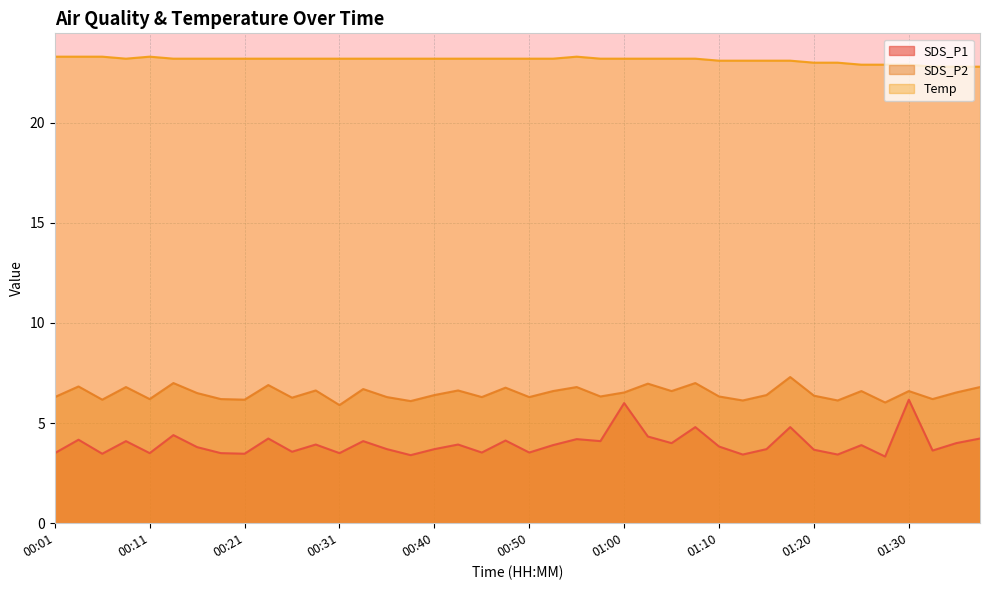

Reading right to left, transcribe all the data shown in this chart.

SDS_P1: 01:37=4.2	01:35=4.0	01:32=3.6	01:30=6.2	01:27=3.3	01:25=3.9	01:22=3.4	01:20=3.7	01:17=4.8	01:15=3.7	01:12=3.4	01:10=3.8	01:08=4.8	01:05=4.0	01:03=4.3	01:00=6.0	00:58=4.1	00:55=4.2	00:53=3.9	00:50=3.5	00:48=4.1	00:45=3.5	00:43=3.9	00:40=3.7	00:38=3.4	00:36=3.7	00:33=4.1	00:31=3.5	00:28=3.9	00:26=3.6	00:23=4.2	00:21=3.5	00:18=3.5	00:16=3.8	00:14=4.4	00:11=3.5	00:09=4.1	00:06=3.5	00:04=4.2	00:01=3.5
SDS_P2: 01:37=6.8	01:35=6.5	01:32=6.2	01:30=6.6	01:27=6.0	01:25=6.6	01:22=6.1	01:20=6.4	01:17=7.3	01:15=6.4	01:12=6.1	01:10=6.3	01:08=7.0	01:05=6.6	01:03=7.0	01:00=6.5	00:58=6.3	00:55=6.8	00:53=6.6	00:50=6.3	00:48=6.8	00:45=6.3	00:43=6.6	00:40=6.4	00:38=6.1	00:36=6.3	00:33=6.7	00:31=5.9	00:28=6.6	00:26=6.3	00:23=6.9	00:21=6.2	00:18=6.2	00:16=6.5	00:14=7.0	00:11=6.2	00:09=6.8	00:06=6.2	00:04=6.8	00:01=6.3
Temp: 01:37=22.8	01:35=22.8	01:32=22.8	01:30=22.9	01:27=22.9	01:25=22.9	01:22=23.0	01:20=23.0	01:17=23.1	01:15=23.1	01:12=23.1	01:10=23.1	01:08=23.2	01:05=23.2	01:03=23.2	01:00=23.2	00:58=23.2	00:55=23.3	00:53=23.2	00:50=23.2	00:48=23.2	00:45=23.2	00:43=23.2	00:40=23.2	00:38=23.2	00:36=23.2	00:33=23.2	00:31=23.2	00:28=23.2	00:26=23.2	00:23=23.2	00:21=23.2	00:18=23.2	00:16=23.2	00:14=23.2	00:11=23.3	00:09=23.2	00:06=23.3	00:04=23.3	00:01=23.3